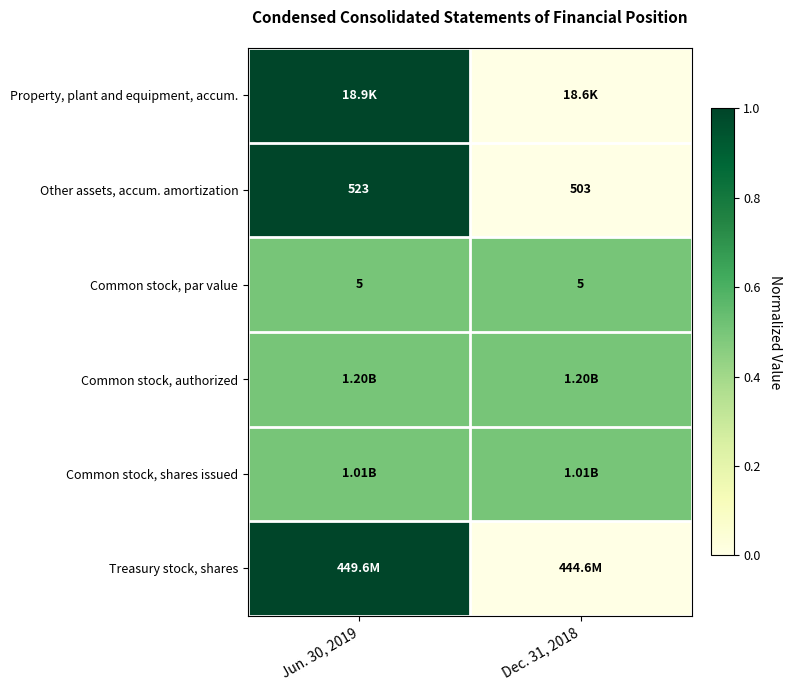

List the labels in order of Other assets, accum. amortization value, smallest first.

Dec. 31, 2018, Jun. 30, 2019